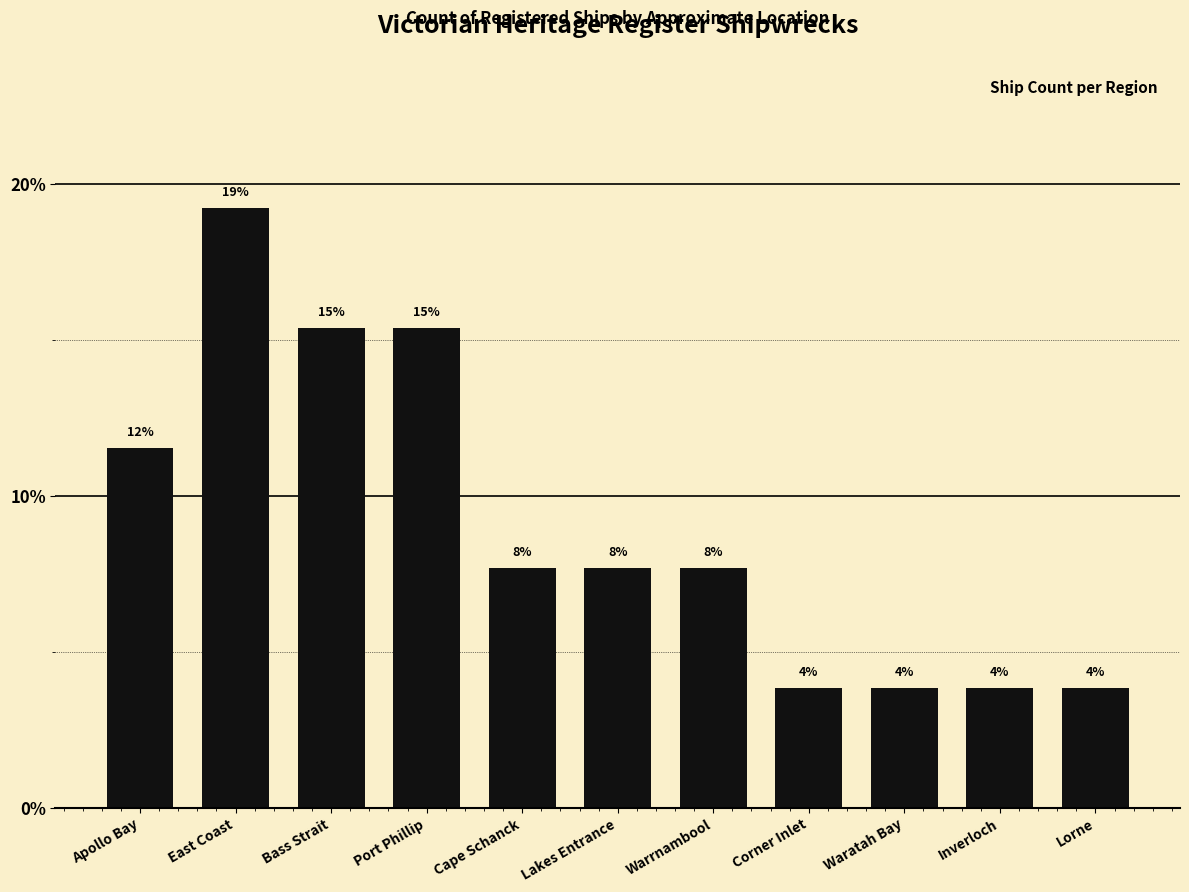

The chart shows a value of 15.4 at Bass Strait. True or false?

True